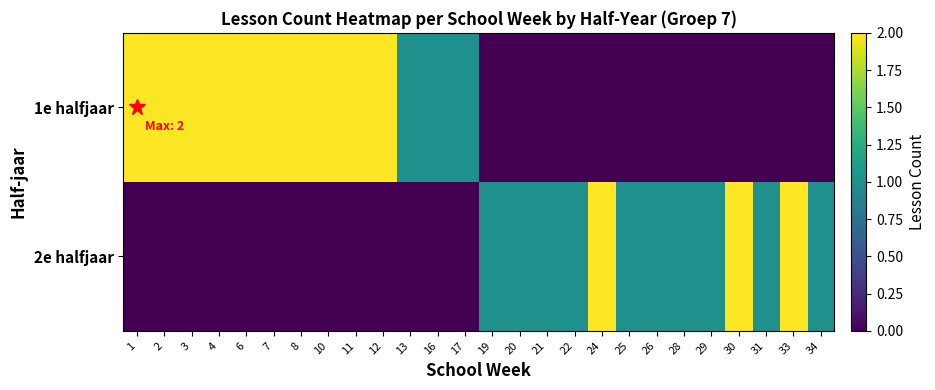

What is the spread (max minus min) of values at 13?

1